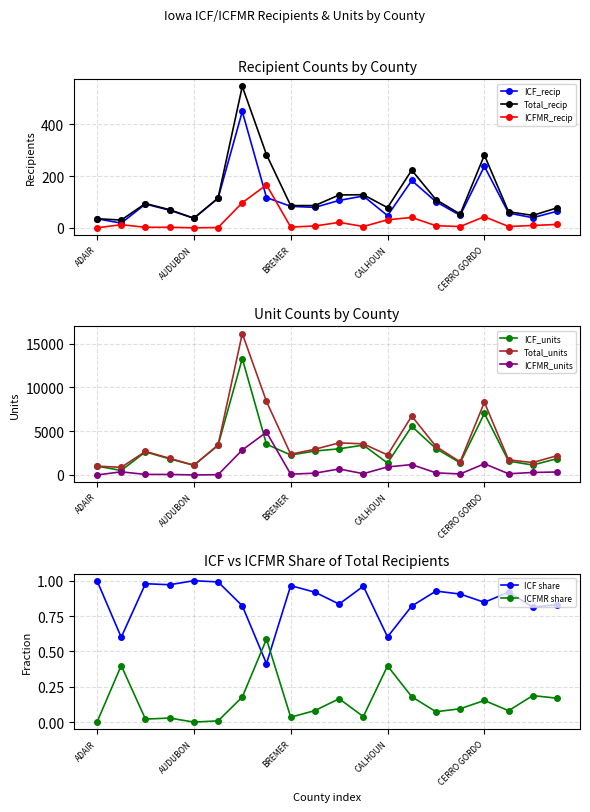

True or false: ICFMR_recip has a value of 43 at CERRO GORDO.

True